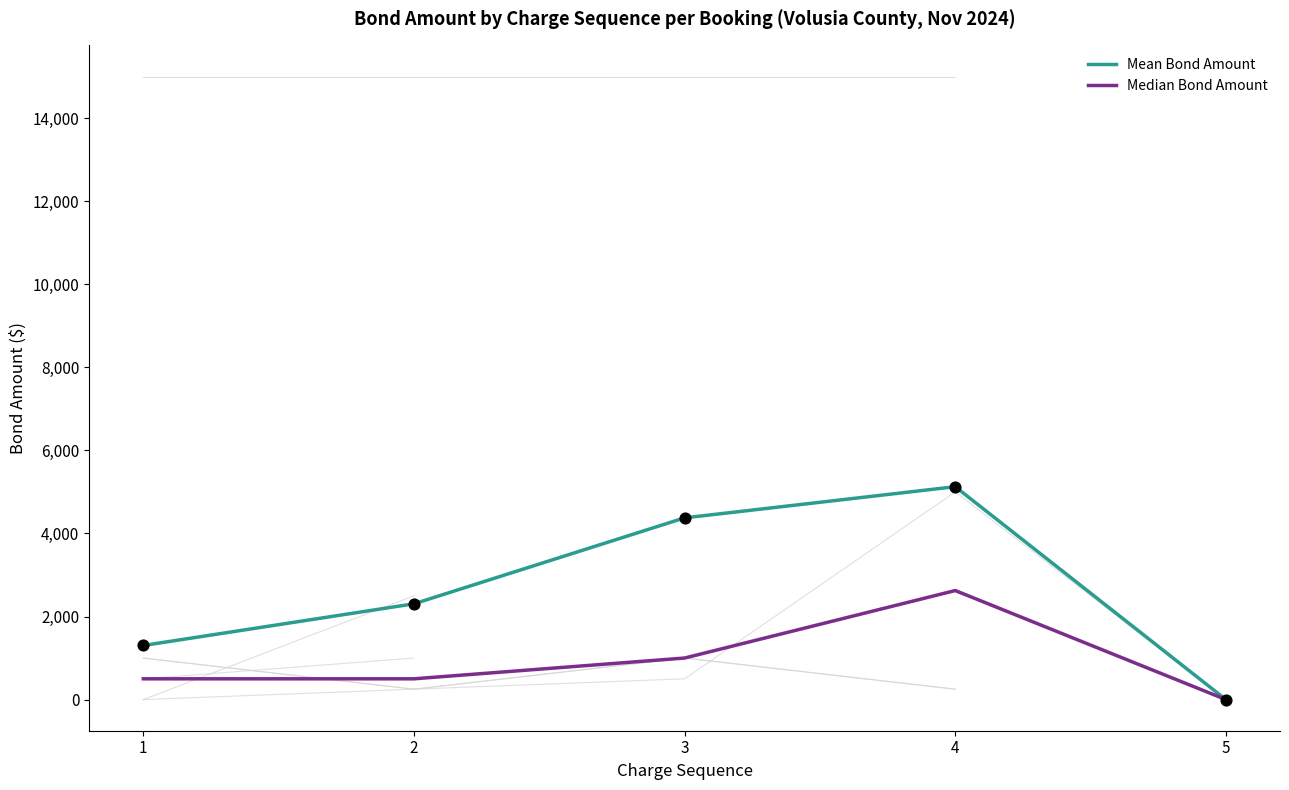

At how many categories does at least one series exceed 3232?

2